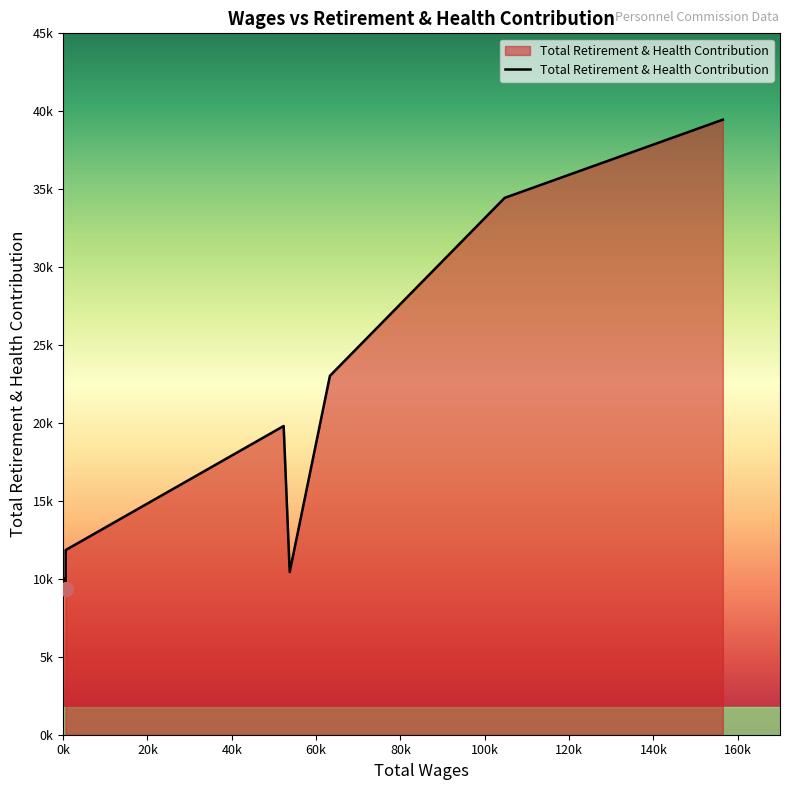

Count the number of data series in this chart.

1